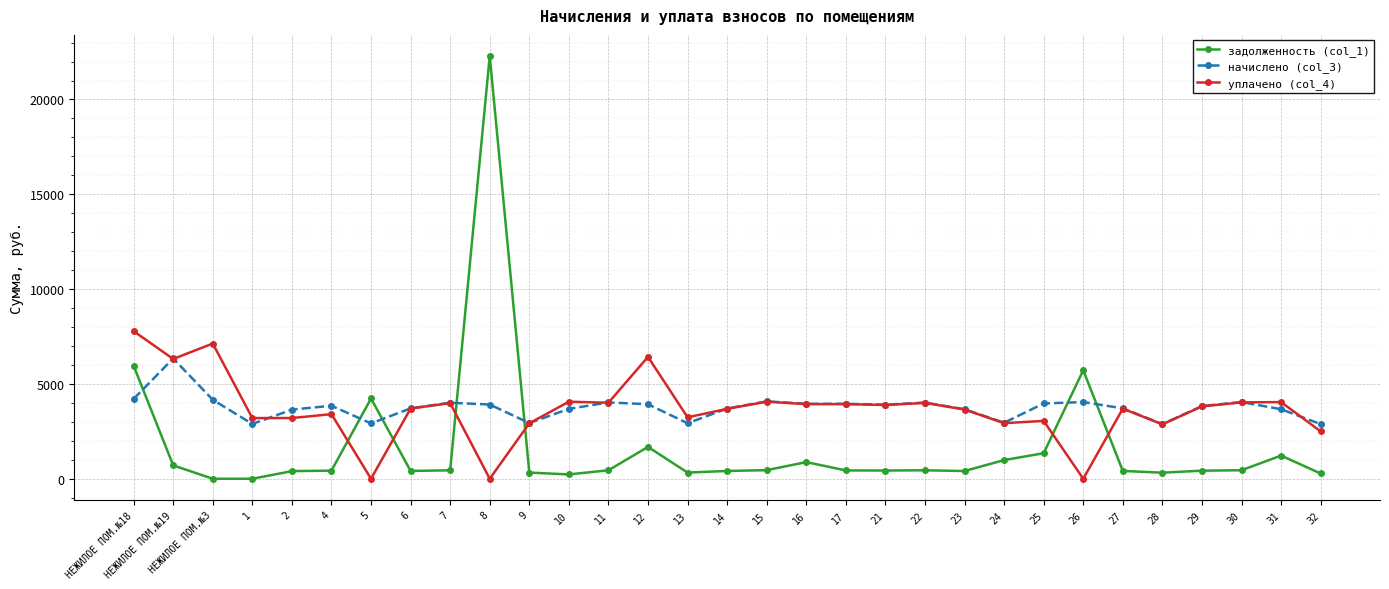

What is the difference between the начислено (col_3) values at 26 and 15?

36.9